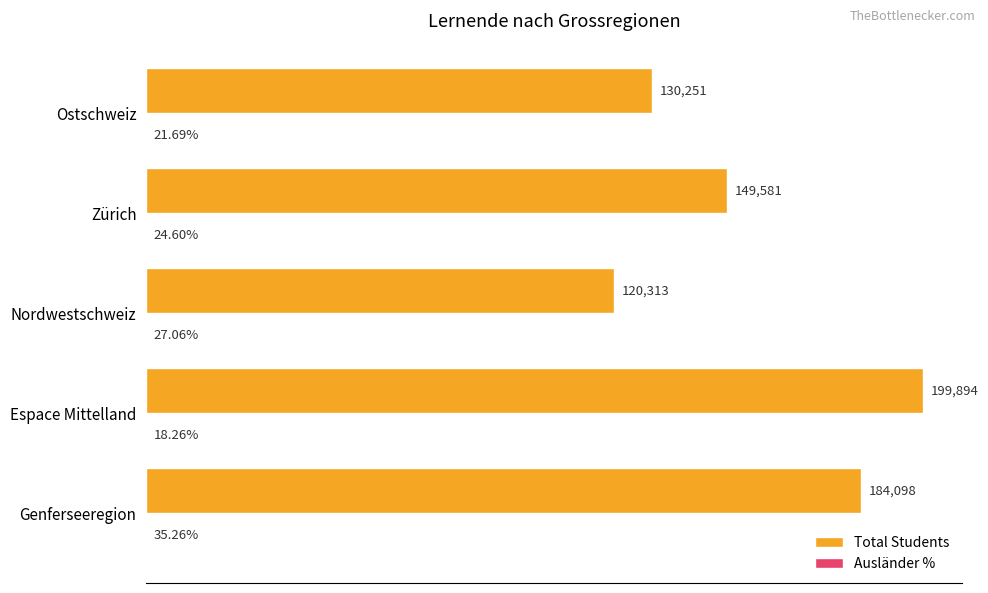

Which label corresponds to the largest value in the chart?

Espace Mittelland